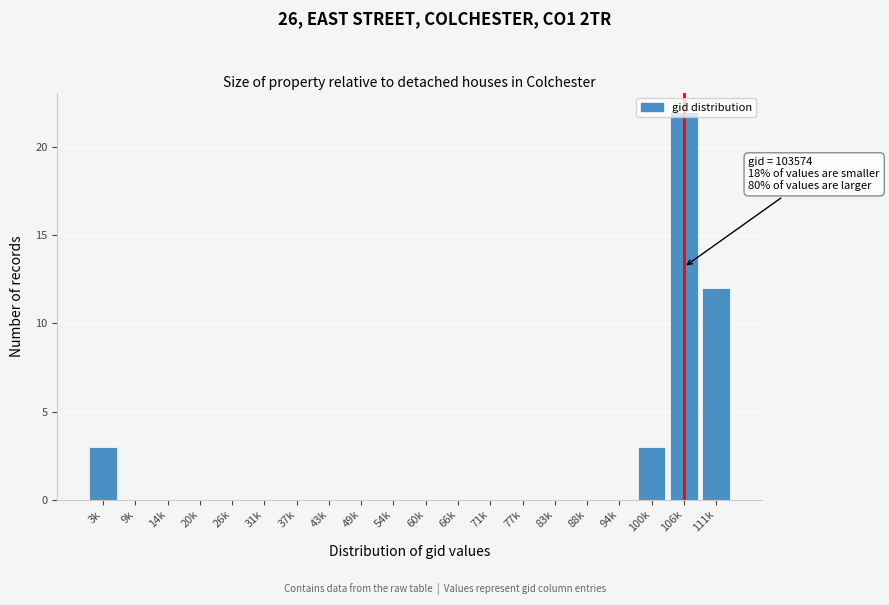

Which label corresponds to the largest value in the chart?

106k